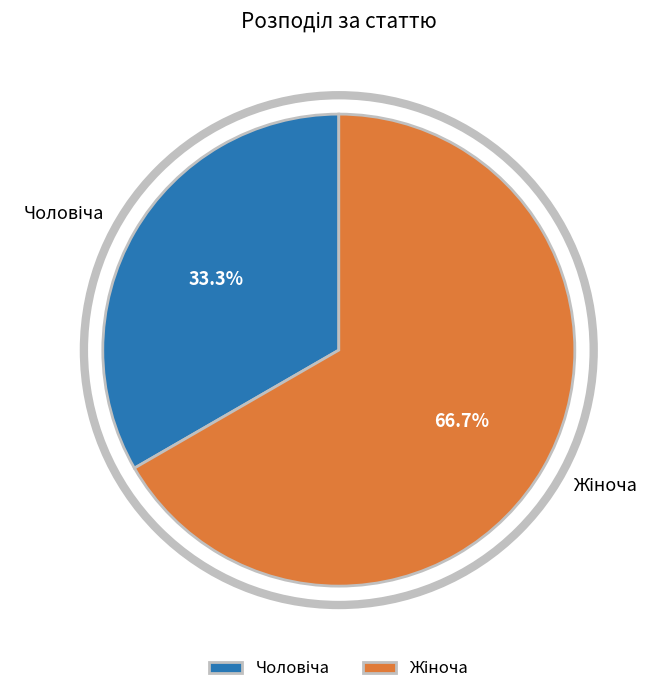

True or false: Чоловіча accounts for 33% of the total.

True